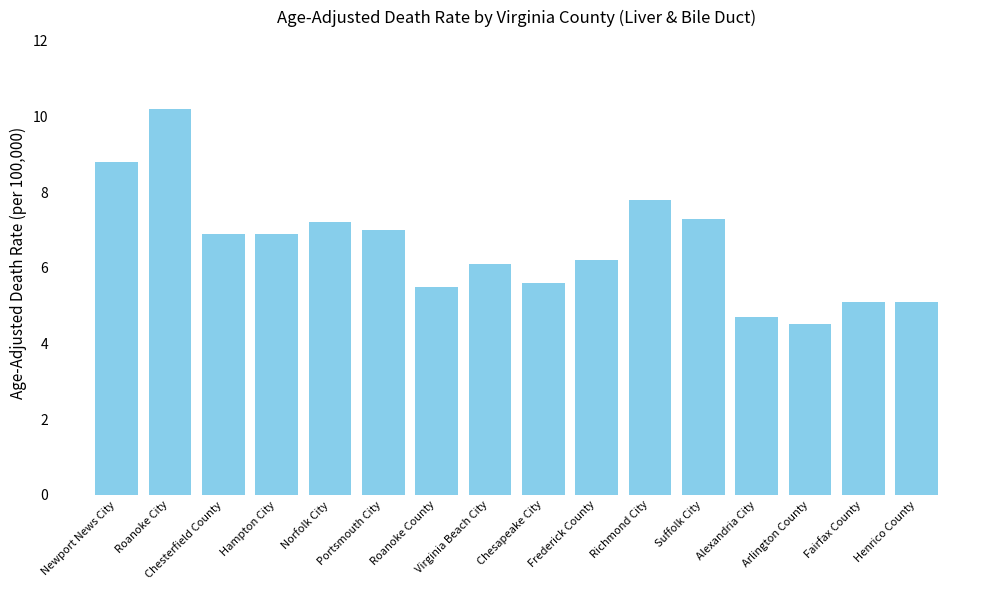

What position from the right is Fairfax County?

2